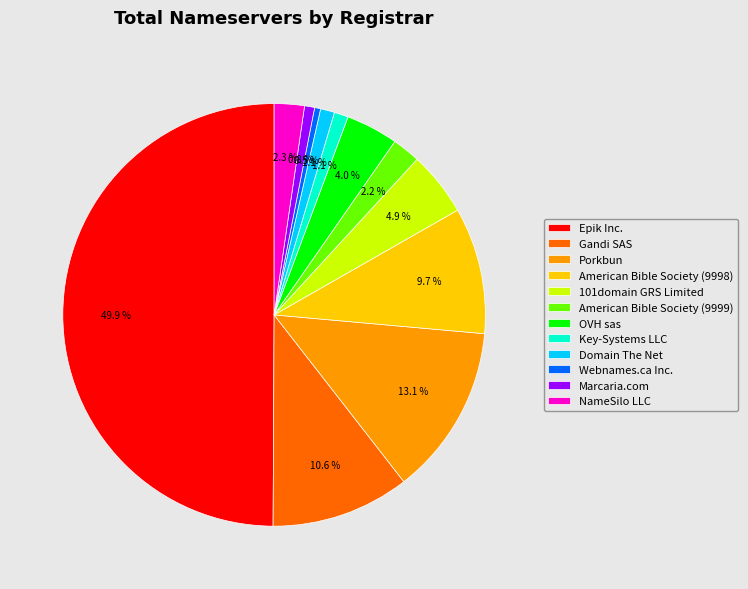

Count the number of slices in the pie.

12